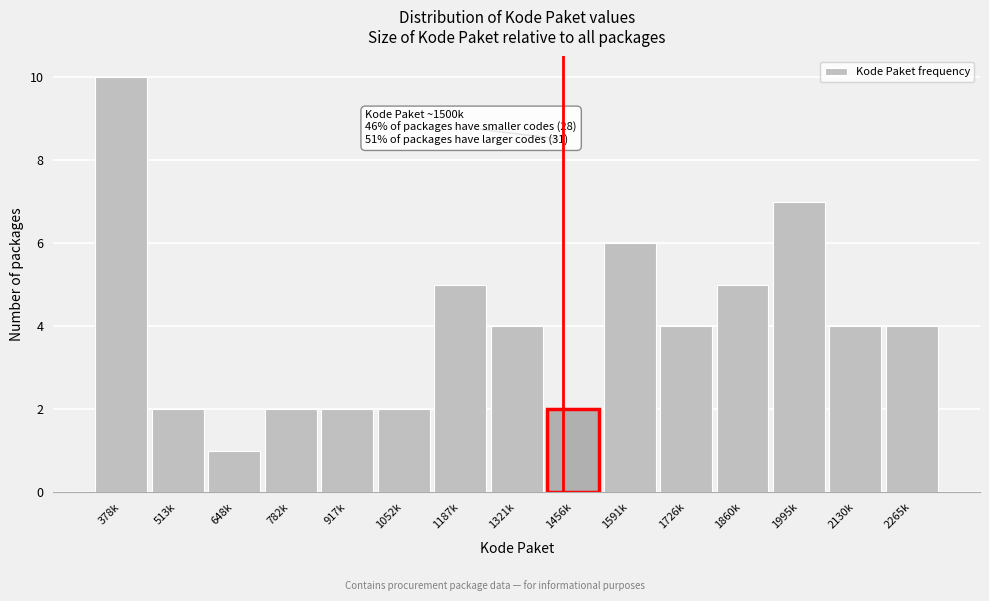

Reading left to right, list all the values displayed in this chart.

10	2	1	2	2	2	5	4	2	6	4	5	7	4	4